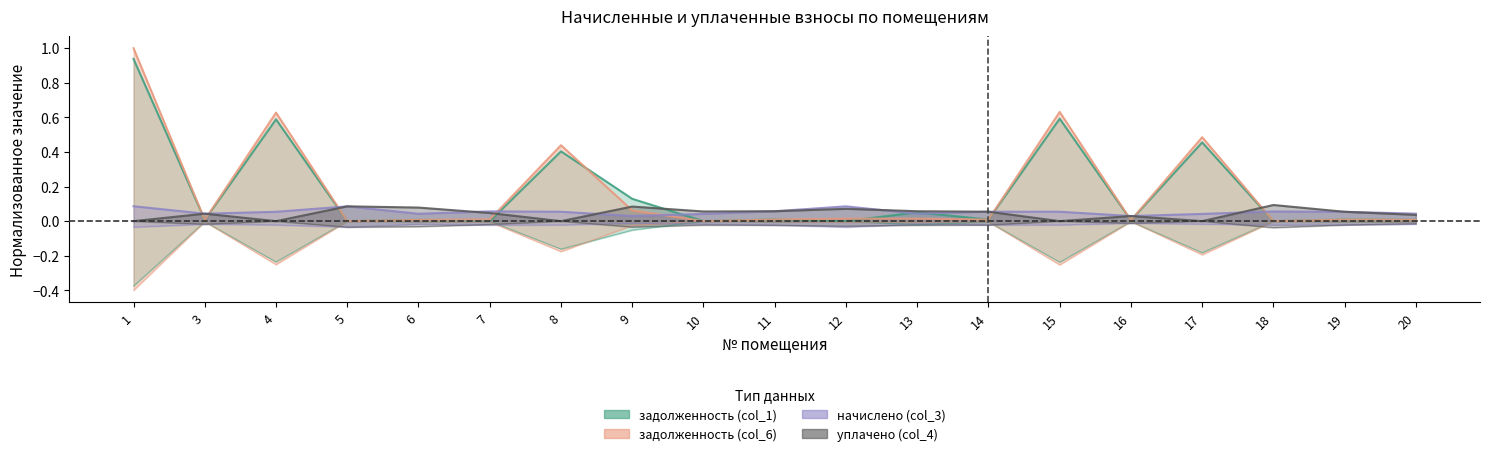

Is it true that задолженность (col_1) equals 0.0 at 16?

True